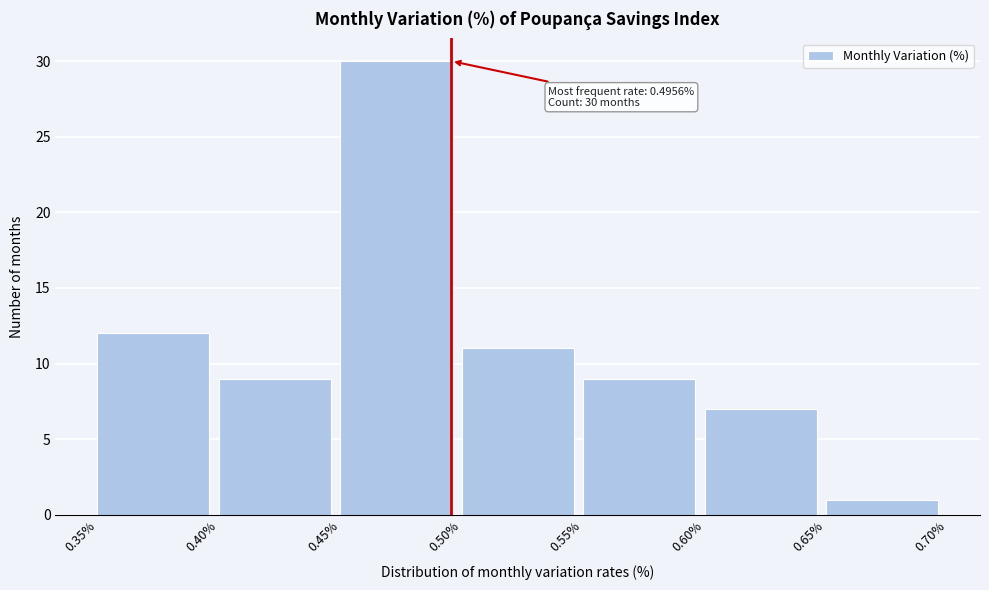

Which range on the x-axis has the tallest bar?

0.45% to 0.50%